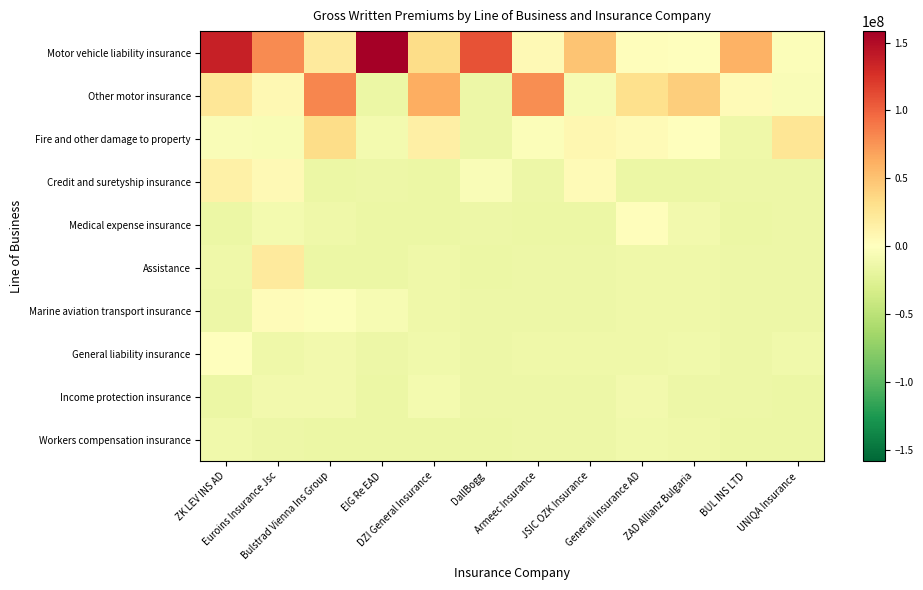

How many distinct data groups are displayed?

10